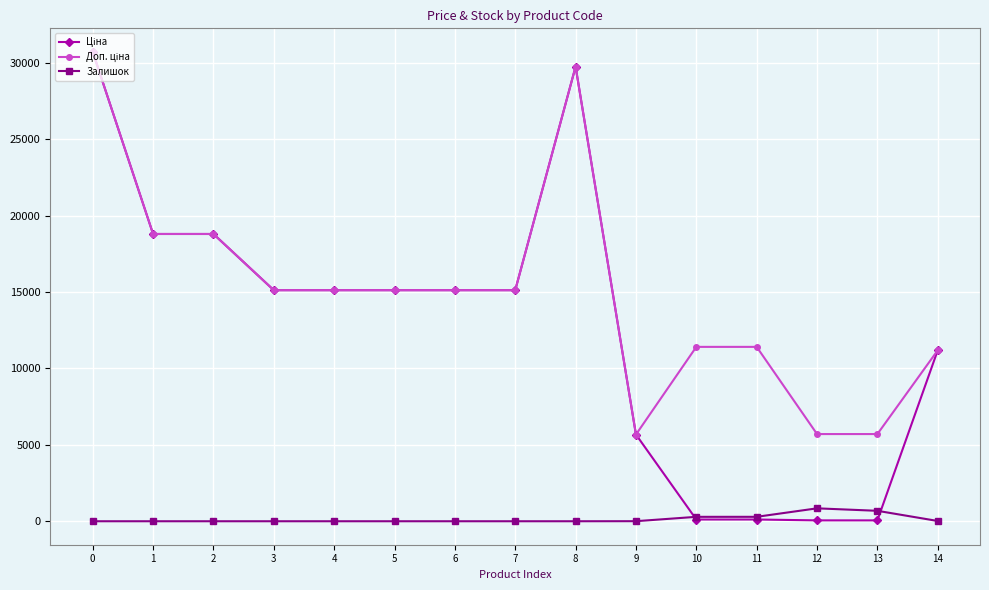

What is the difference between the highest and lowest values at 6?

15120.0